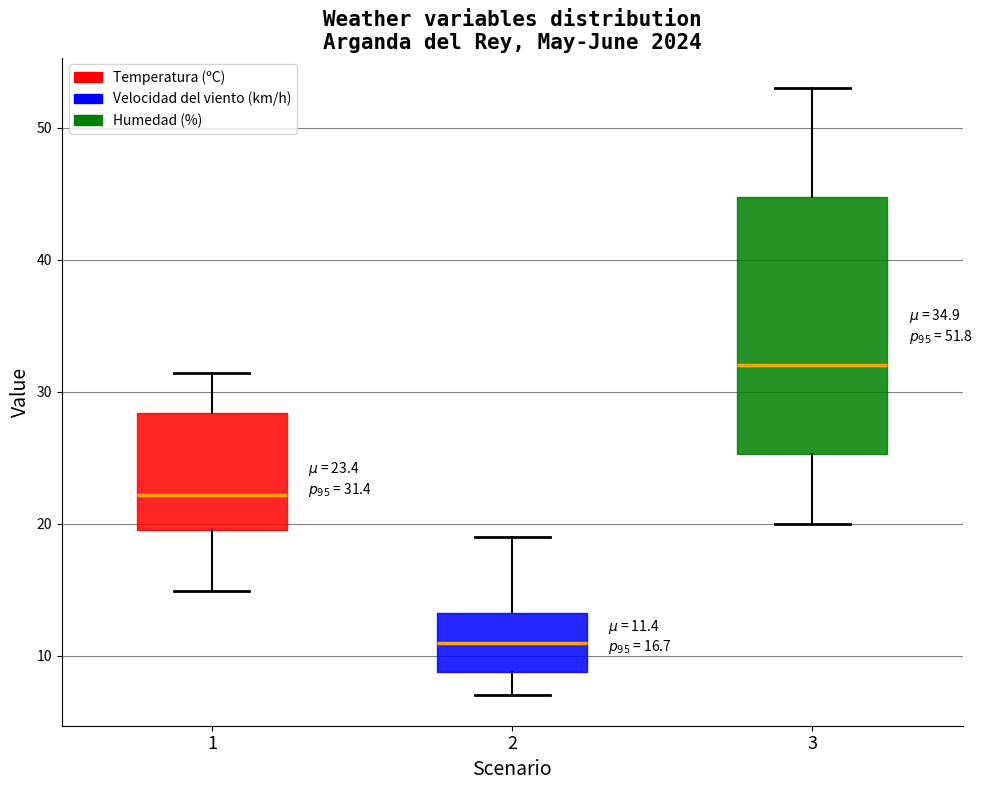

Comparing the boxes themselves (not the whiskers), which one is the tallest?

3